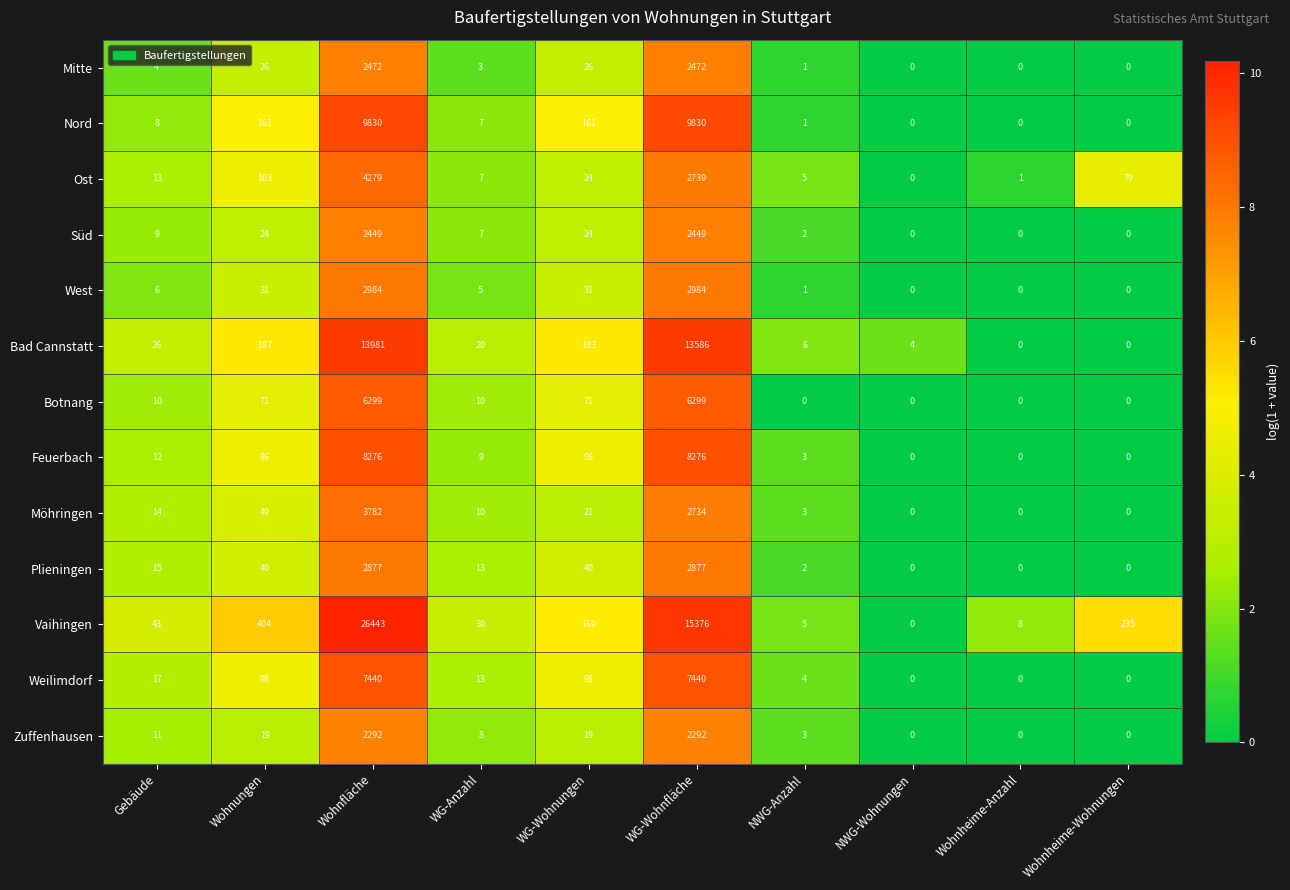

At which label does Ost reach its minimum?

NWG-Wohnungen